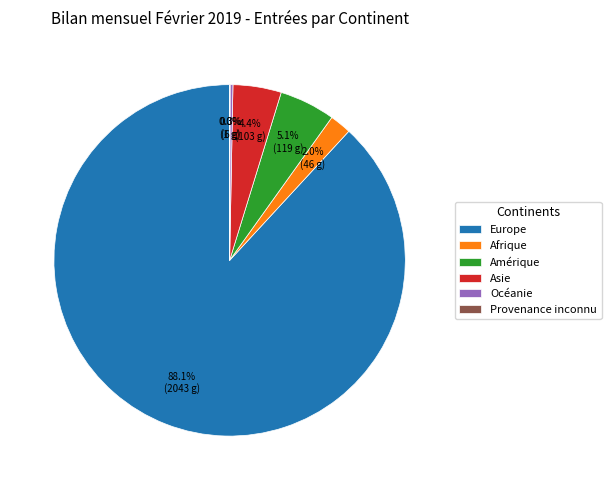

Which category accounts for the majority?

Europe